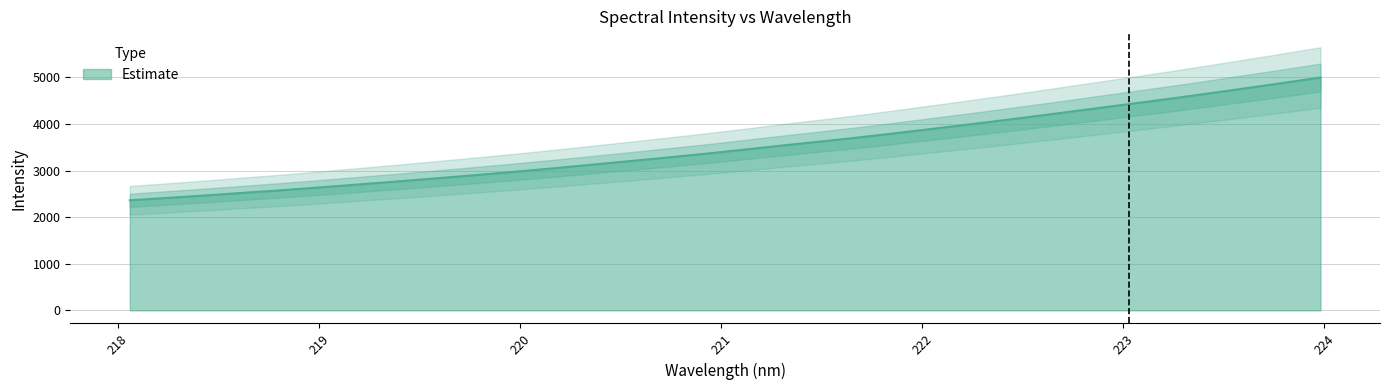

Count the number of categories in the chart.

32